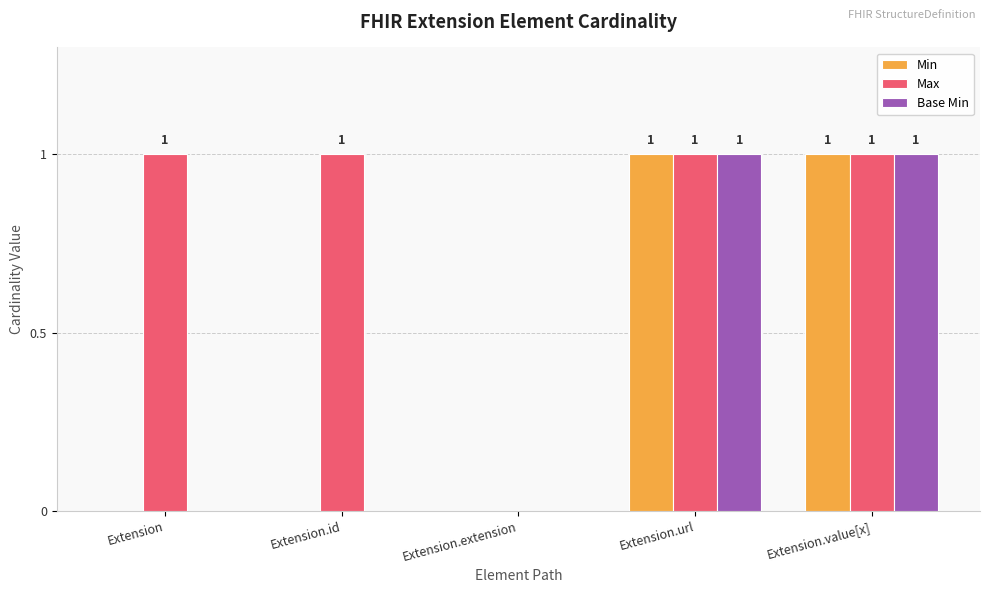

Is it true that Base Min equals 1 at Extension.id?

False